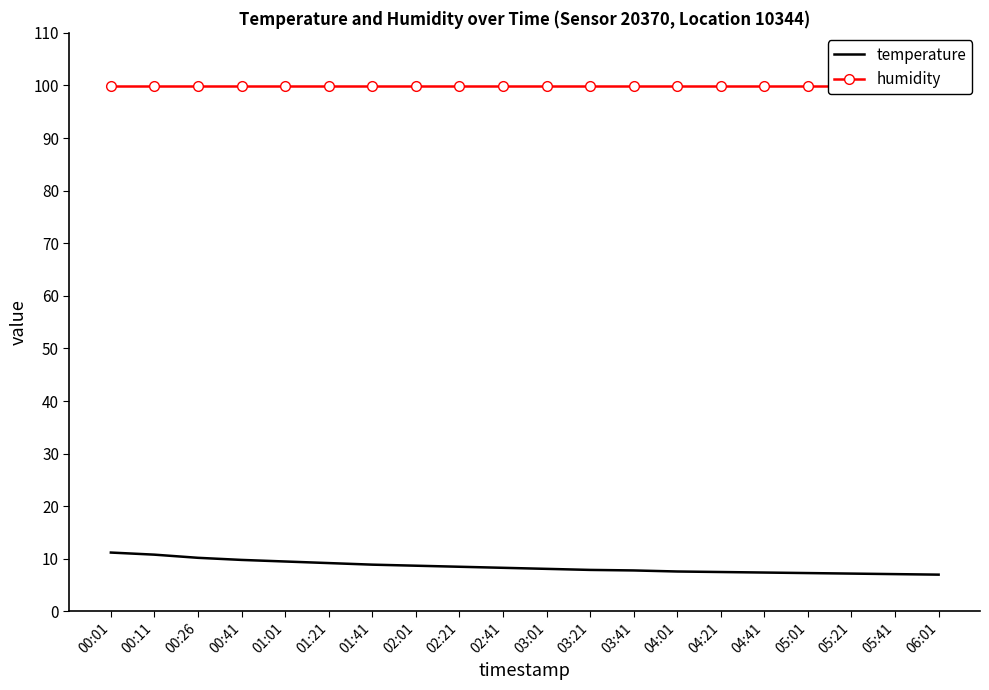

Read the temperature value at 01:21.

9.2